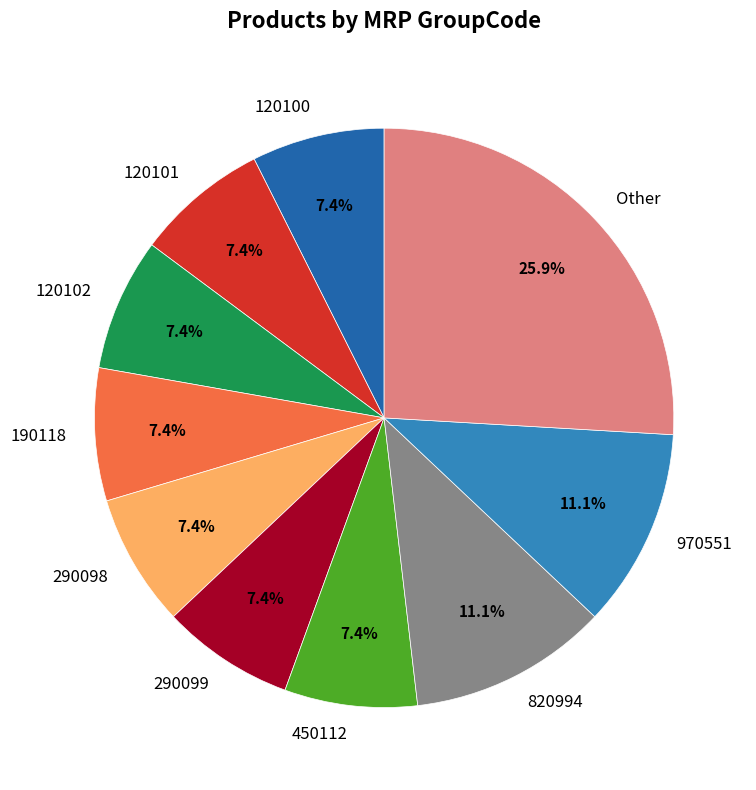

Does 450112 account for over 50% of the chart?

No